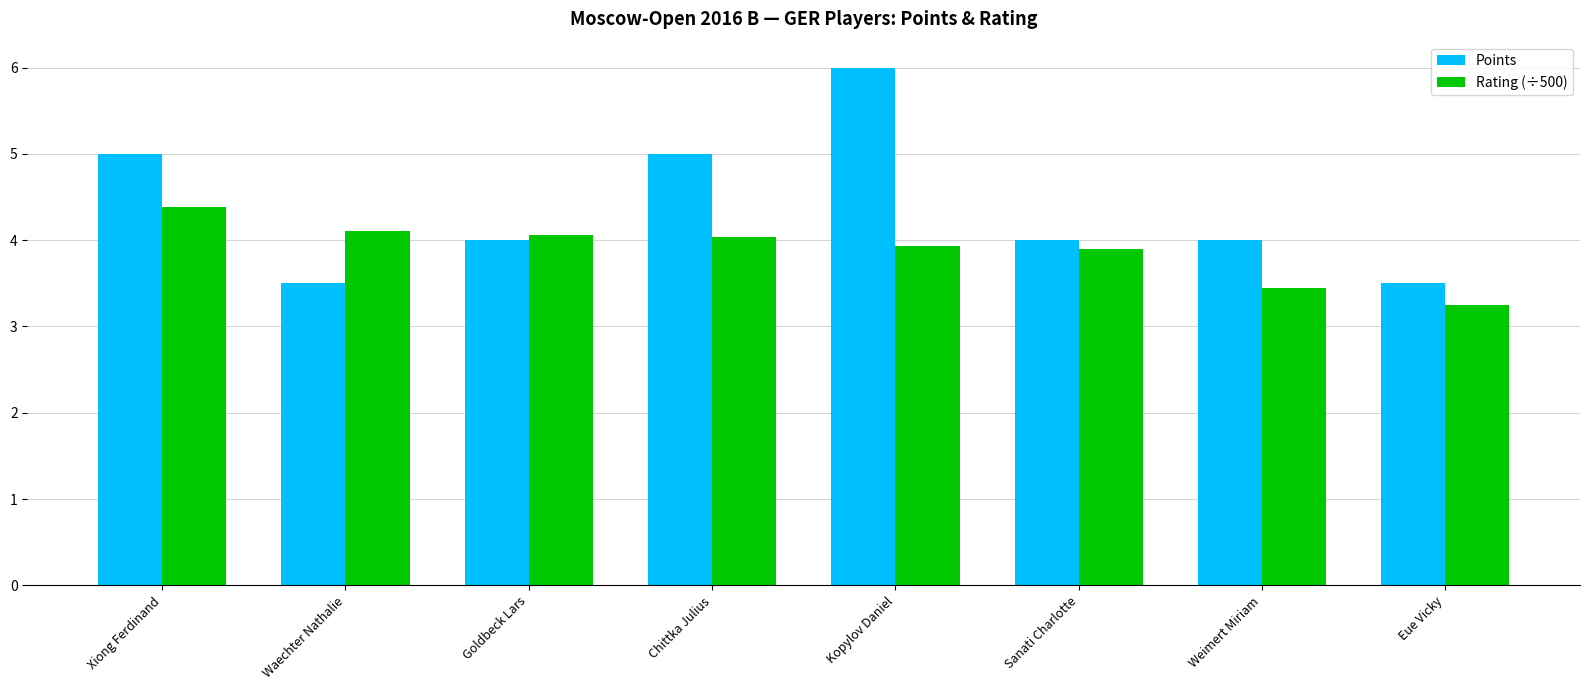

What position from the left is Weimert Miriam?

7